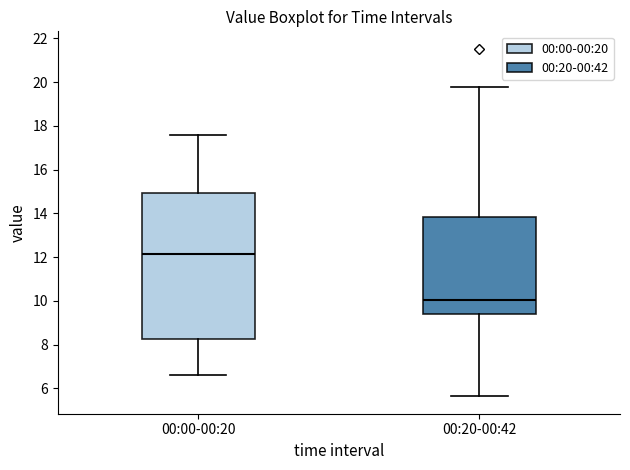

Reading left to right, transcribe this box plot: for each box, give where its median line is, the range the box spans, and where its two whiskers end, as read against the y-axis. The values are not printed on the chart, so give them approximately, as read against the axis.

00:00-00:20: median 12.2, box 8.2 to 15.0, whiskers 6.6 to 17.6
00:20-00:42: median 10.0, box 9.4 to 13.8, whiskers 5.6 to 19.8